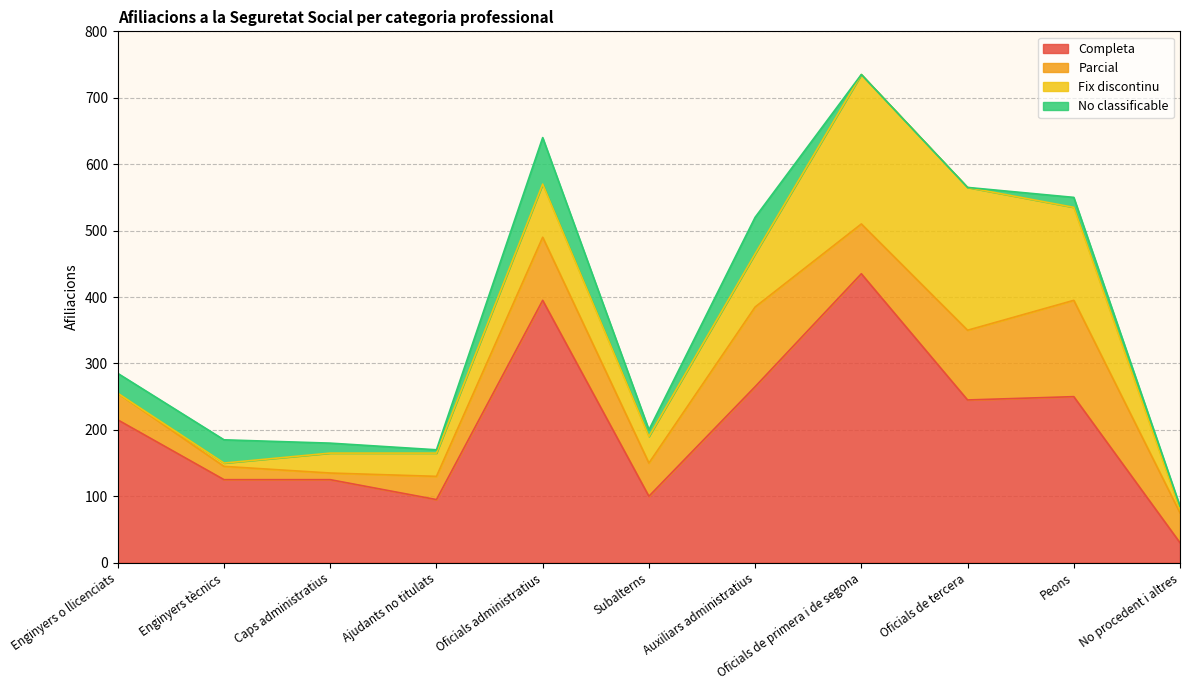

True or false: Completa has a value of 30 at No procedent i altres.

True